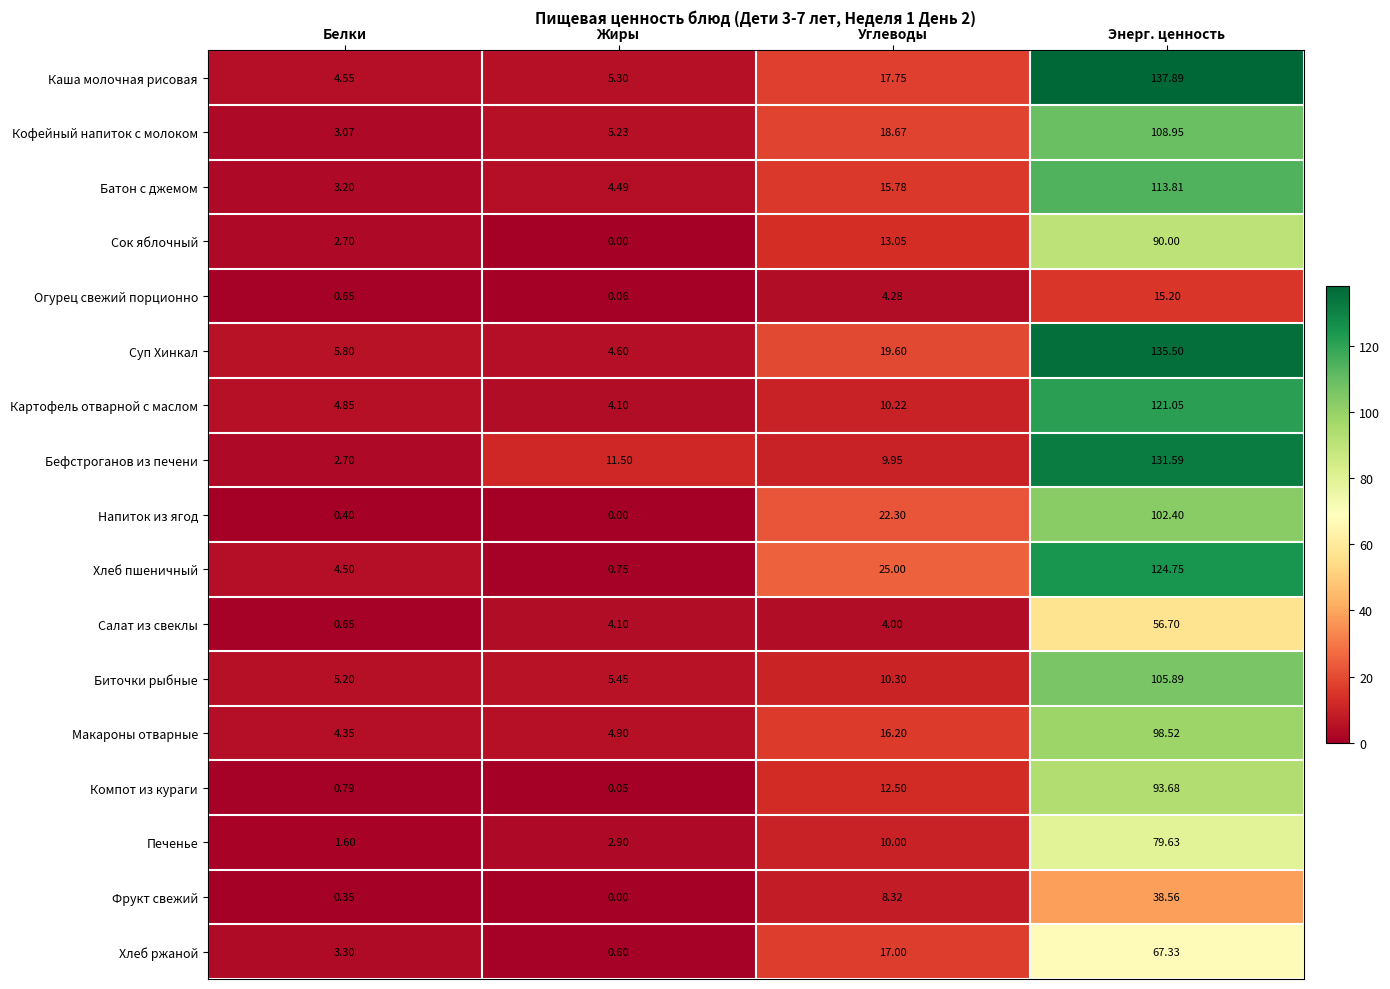

Where is Сок яблочный nearest to the value 45?

Углеводы